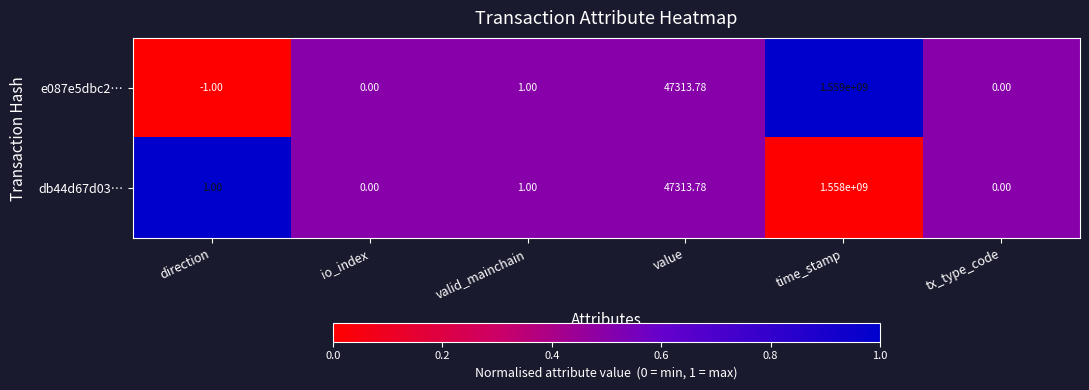

At which category is the sum across all series the highest?

time_stamp